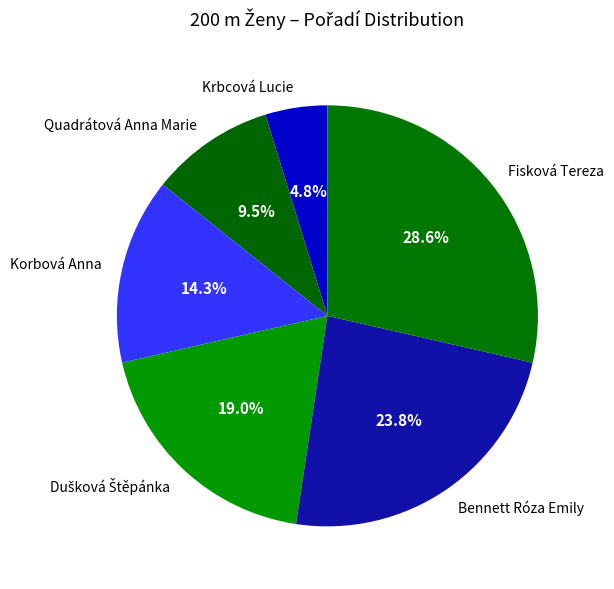

Which slice is the largest?

Fisková Tereza